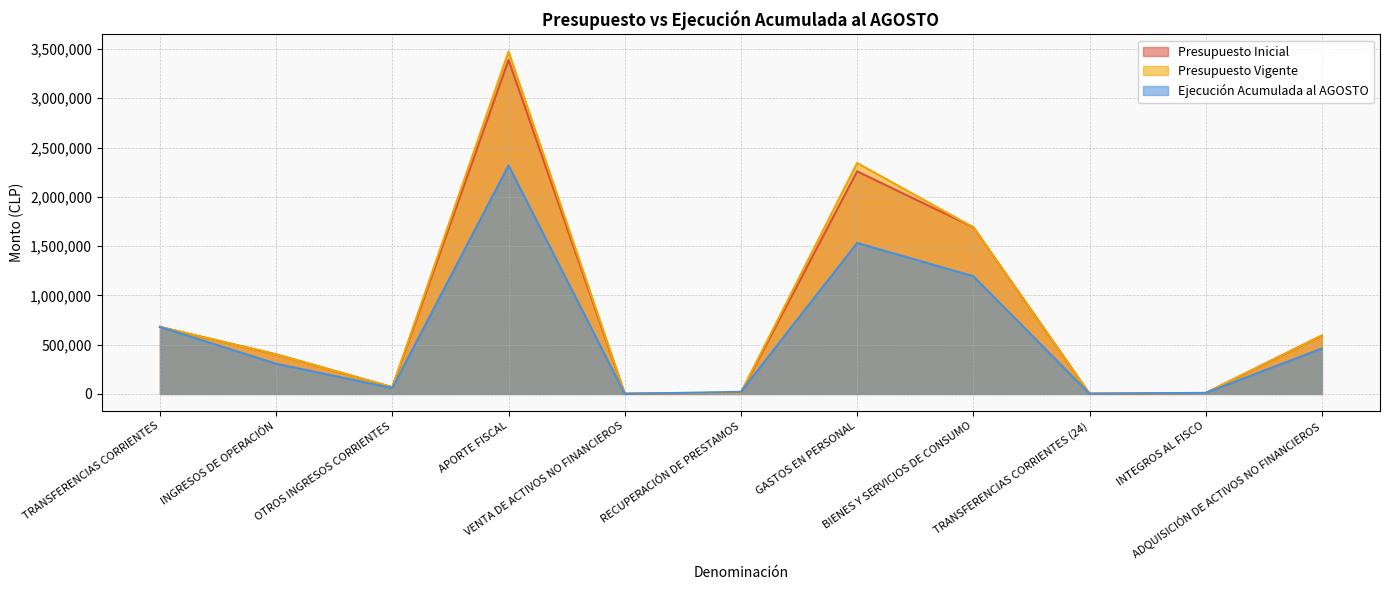

Which series has the largest total across all categories?

Presupuesto Vigente